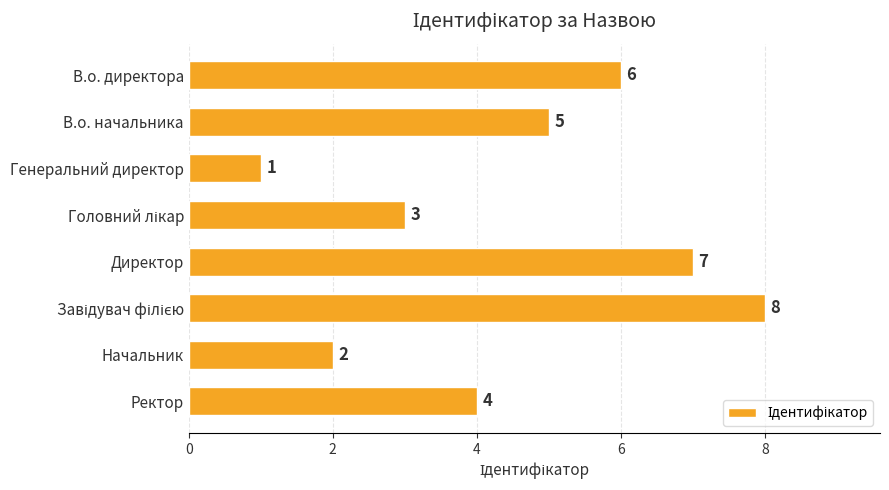

Count the number of categories in the chart.

8